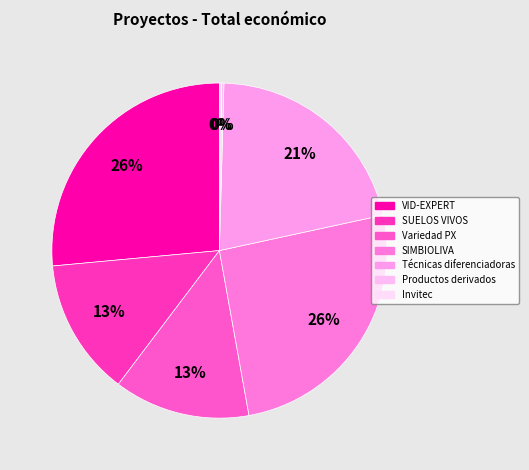

Is there a majority slice in this chart?

No